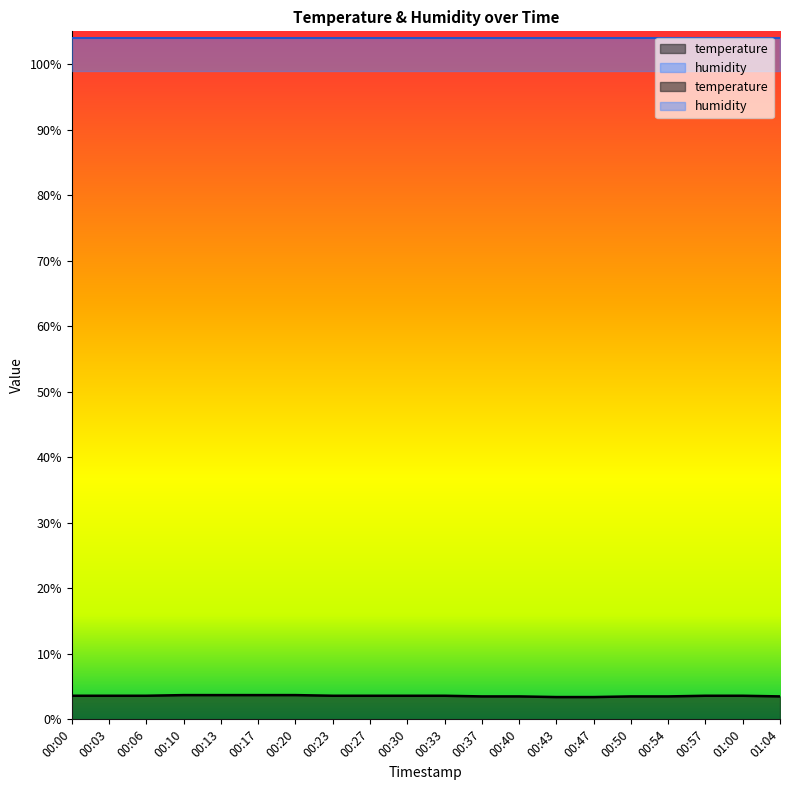

What is the difference between the second highest and minimum values?

0.3